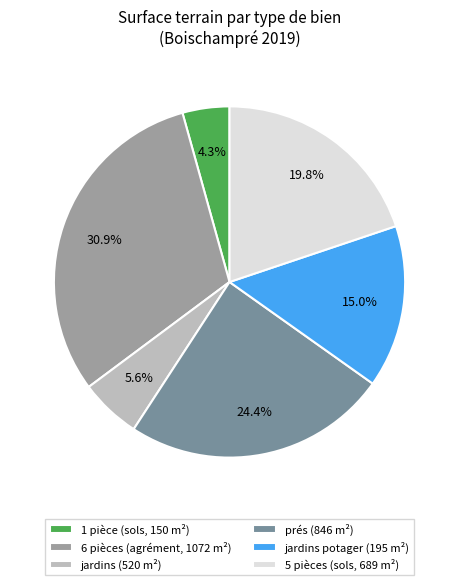

Between 5 pièces (sols, 689 m²) and jardins (520 m²), which is larger?

5 pièces (sols, 689 m²)